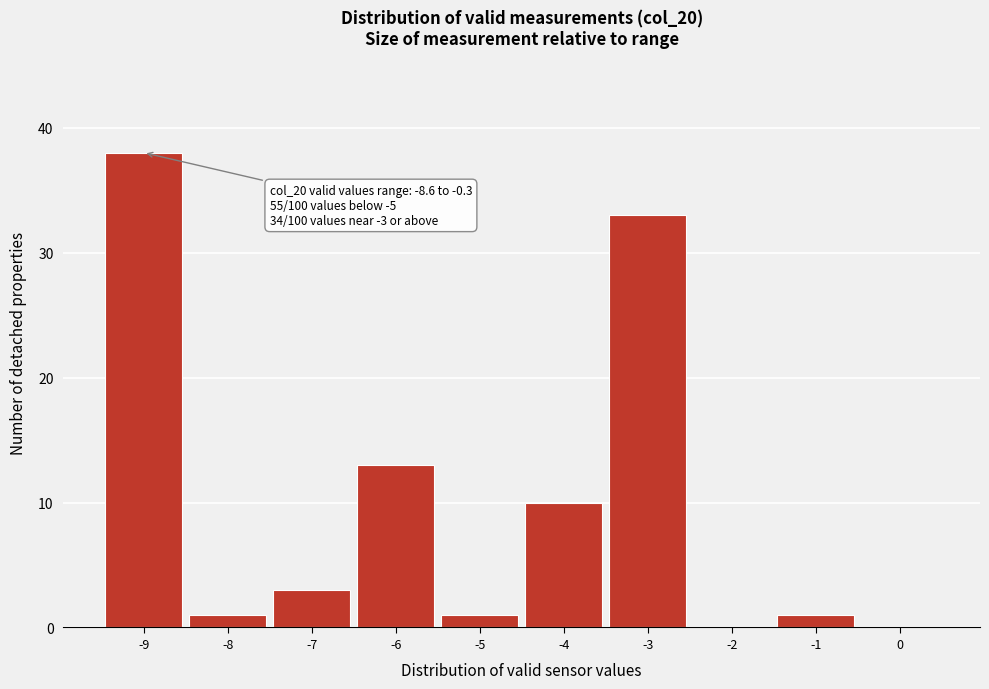

Reading right to left, what are all the values shown in this chart?

0=0	-1=1	-2=0	-3=33	-4=10	-5=1	-6=13	-7=3	-8=1	-9=38